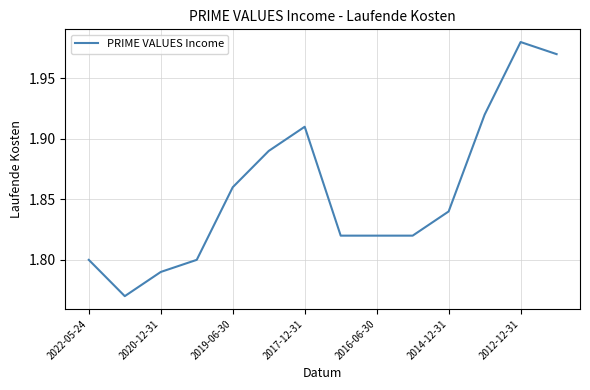

Is this an area chart (filled region under the line)?

No